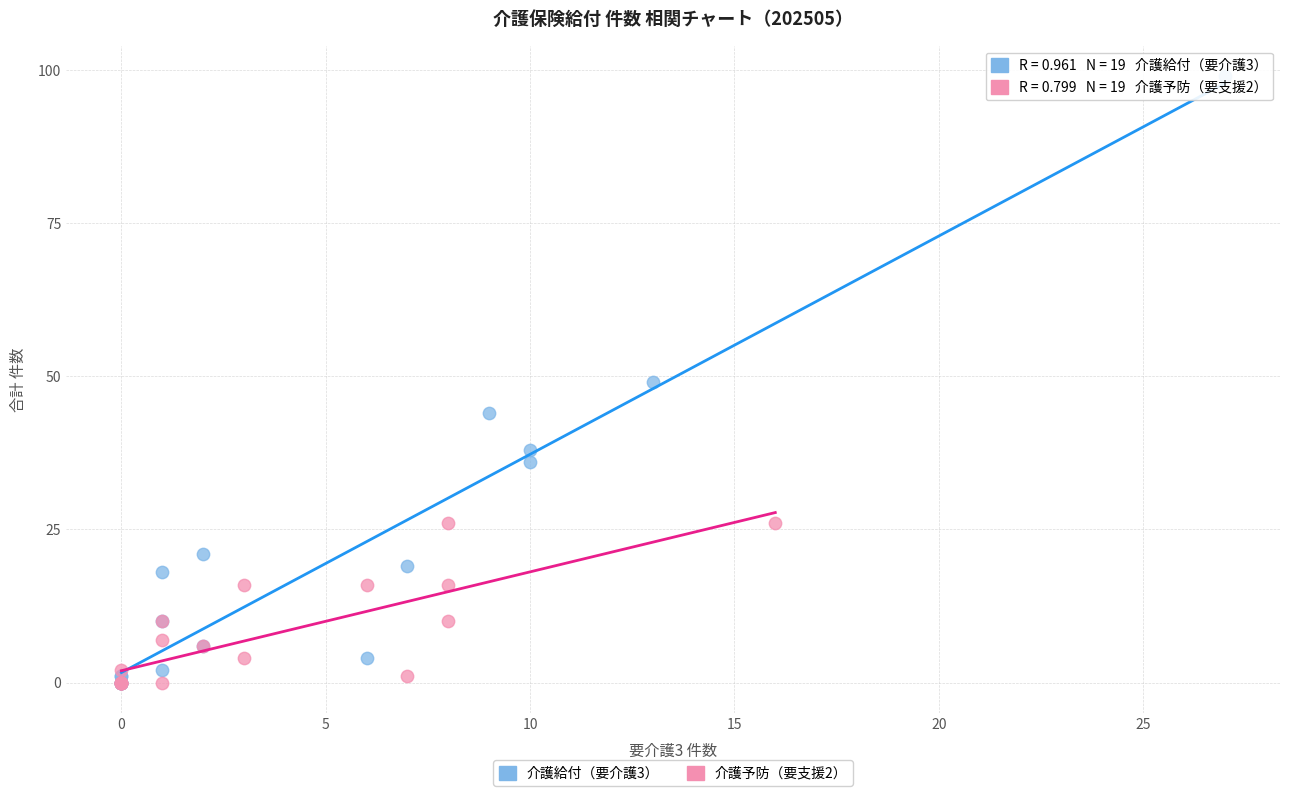

Which series reaches the maximum Y coordinate?

介護給付（要介護3）